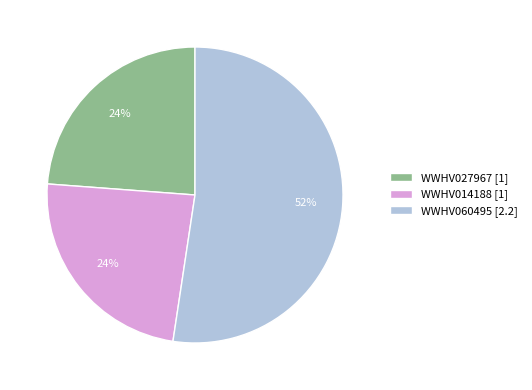

True or false: WWHV060495 accounts for 63% of the total.

False